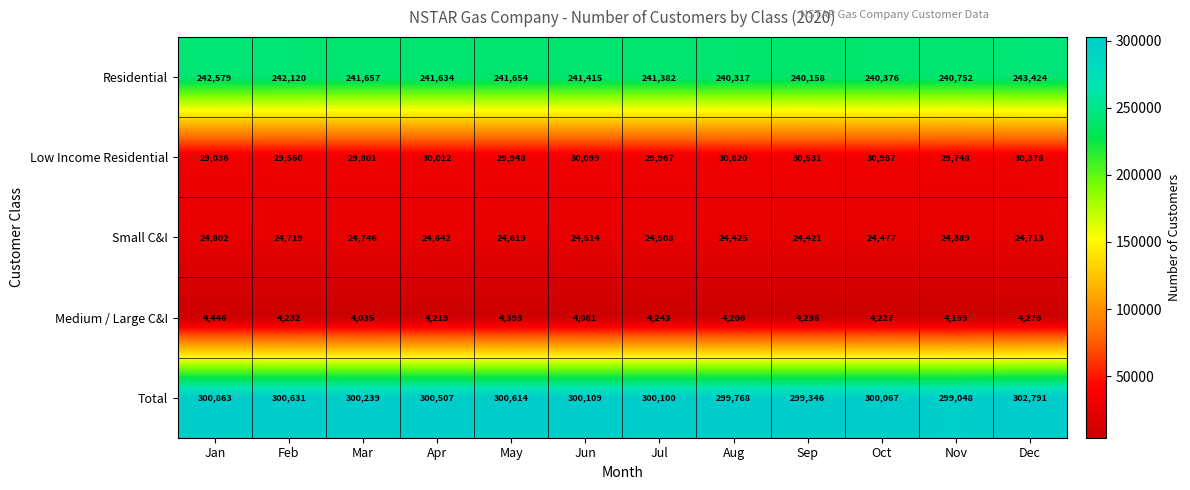

What is the difference between the Medium / Large C&I values at Nov and Mar?

124